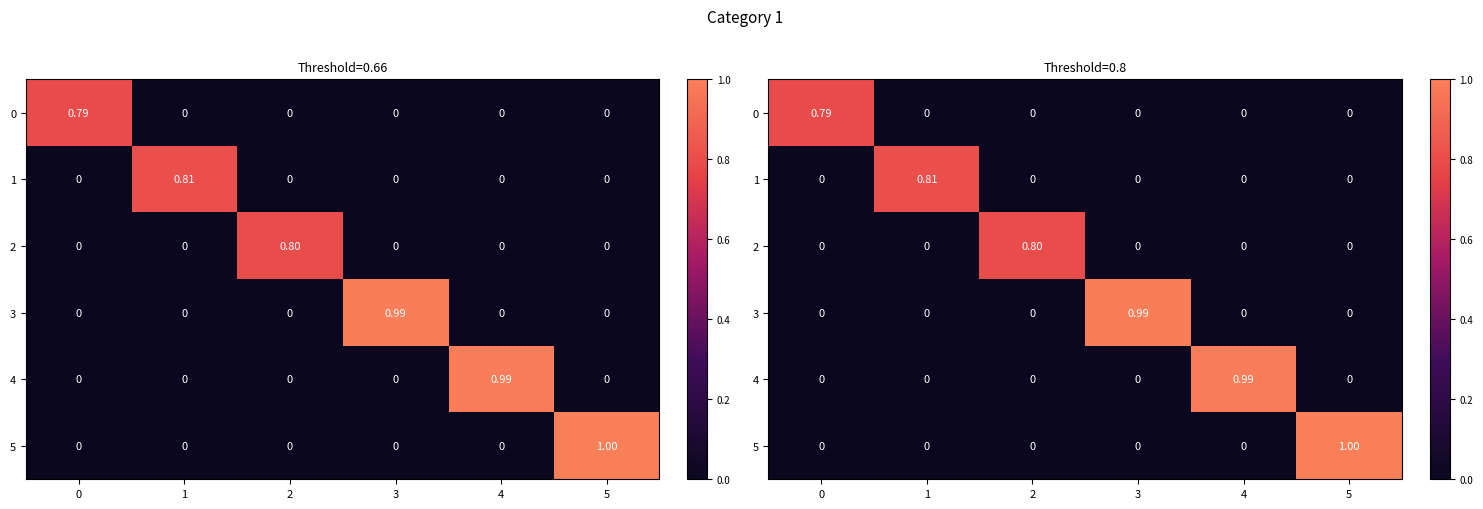

Between 0 and 2, which series saw the biggest shift?

2